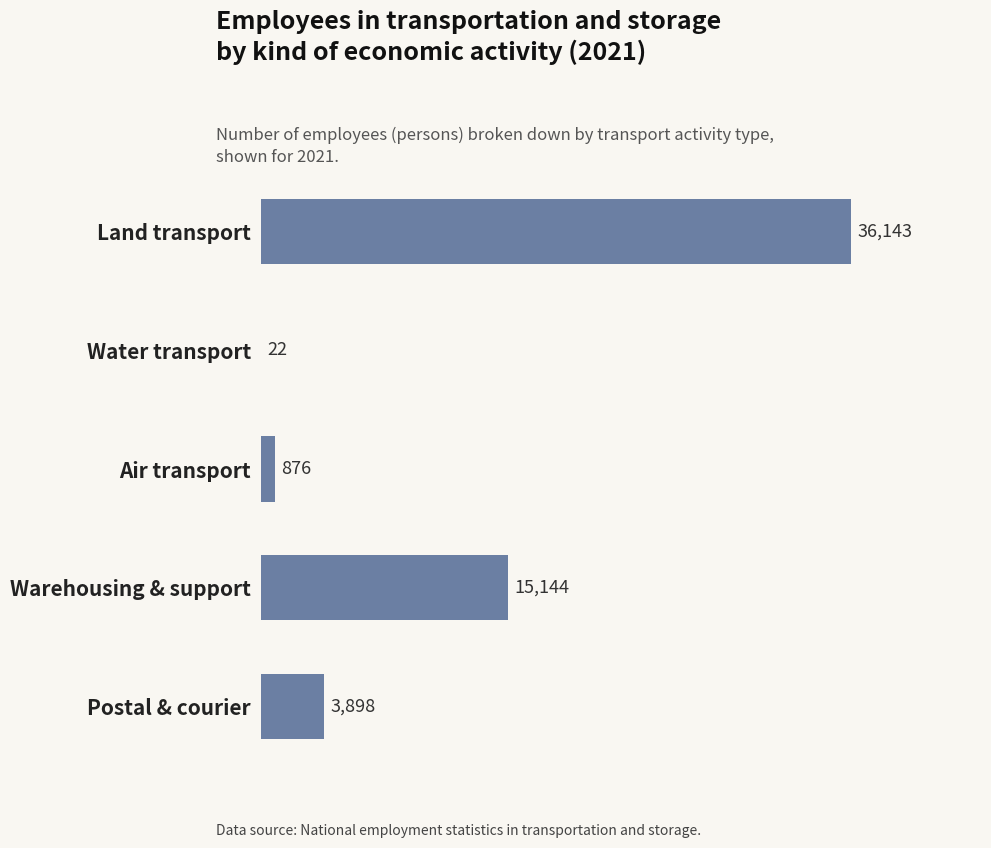

Reading top to bottom, what are all the values shown in this chart?

Land transport=36143	Water transport=22	Air transport=876	Warehousing & support=15144	Postal & courier=3898